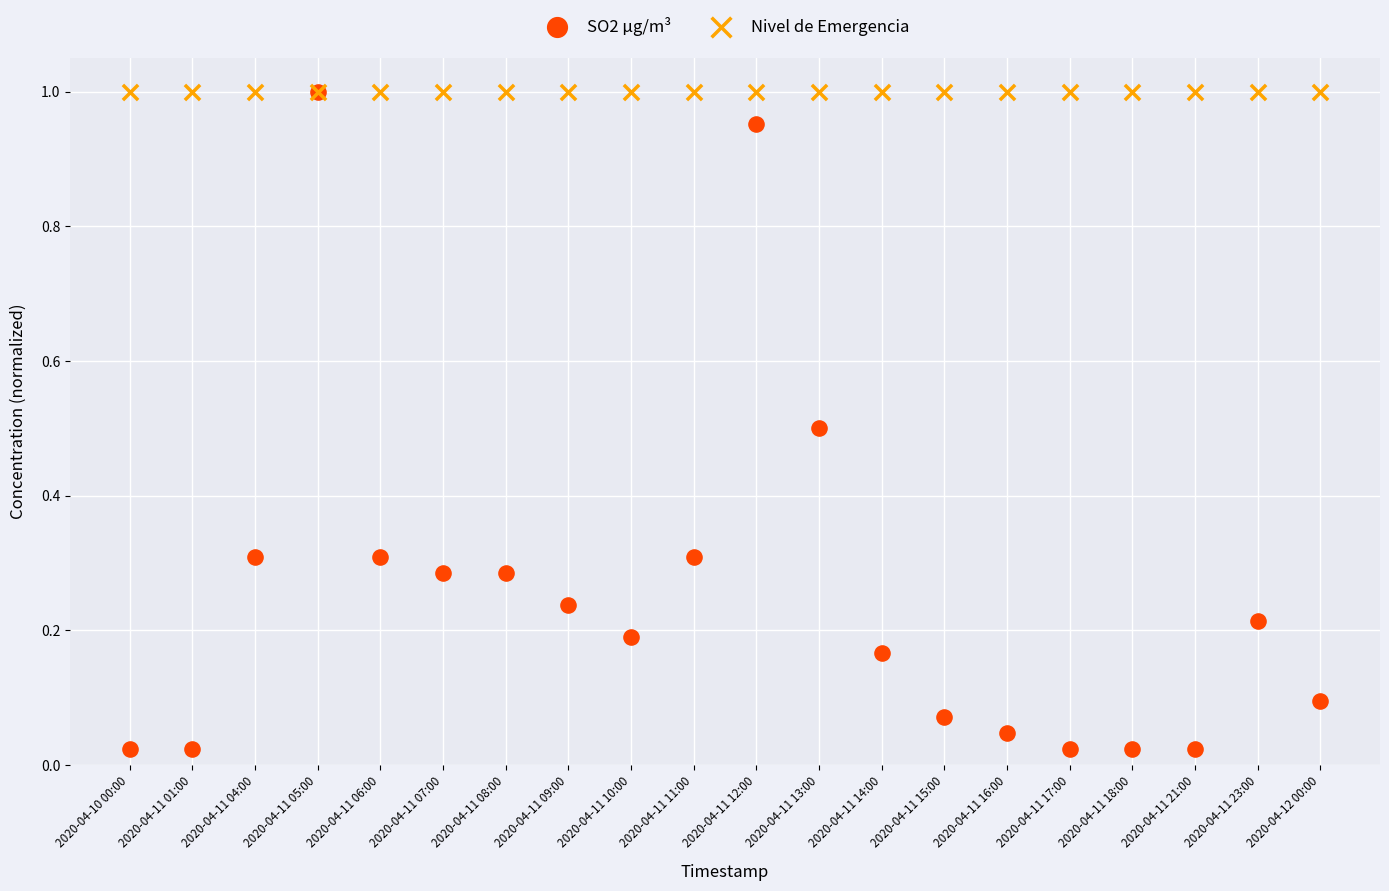

What are all the series names shown in the legend?

SO2 µg/m³, Nivel de Emergencia